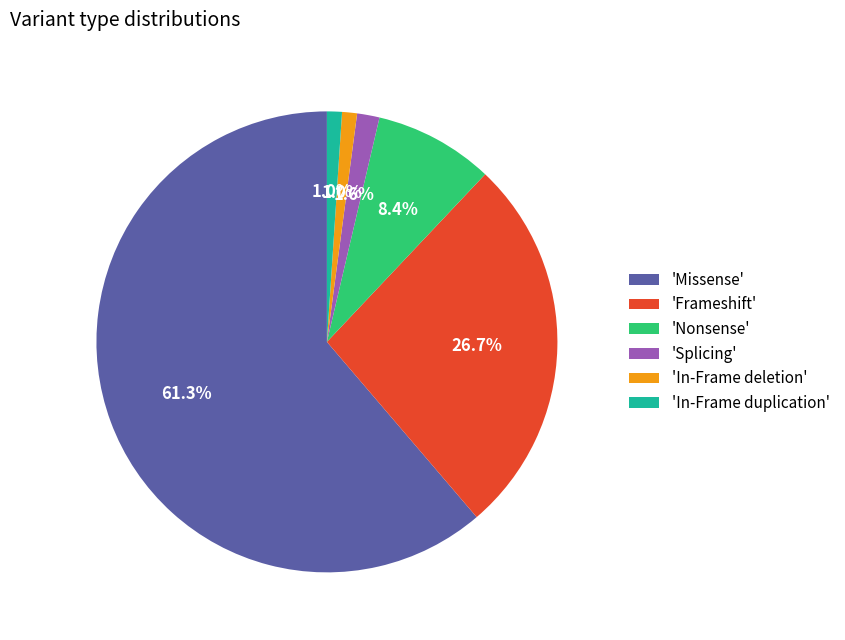

Count the number of slices in the pie.

6